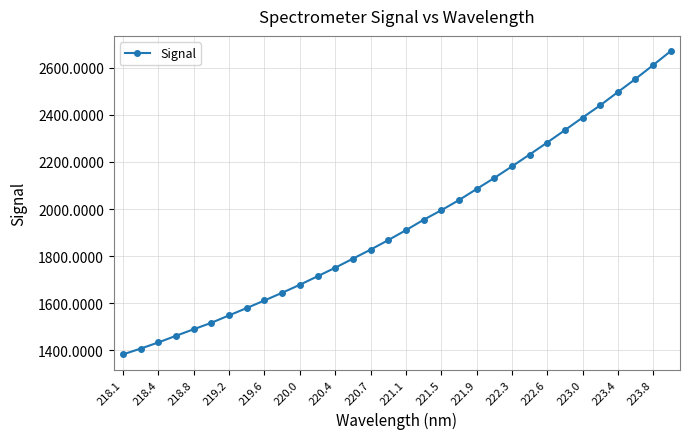

What is the average value?

1937.9